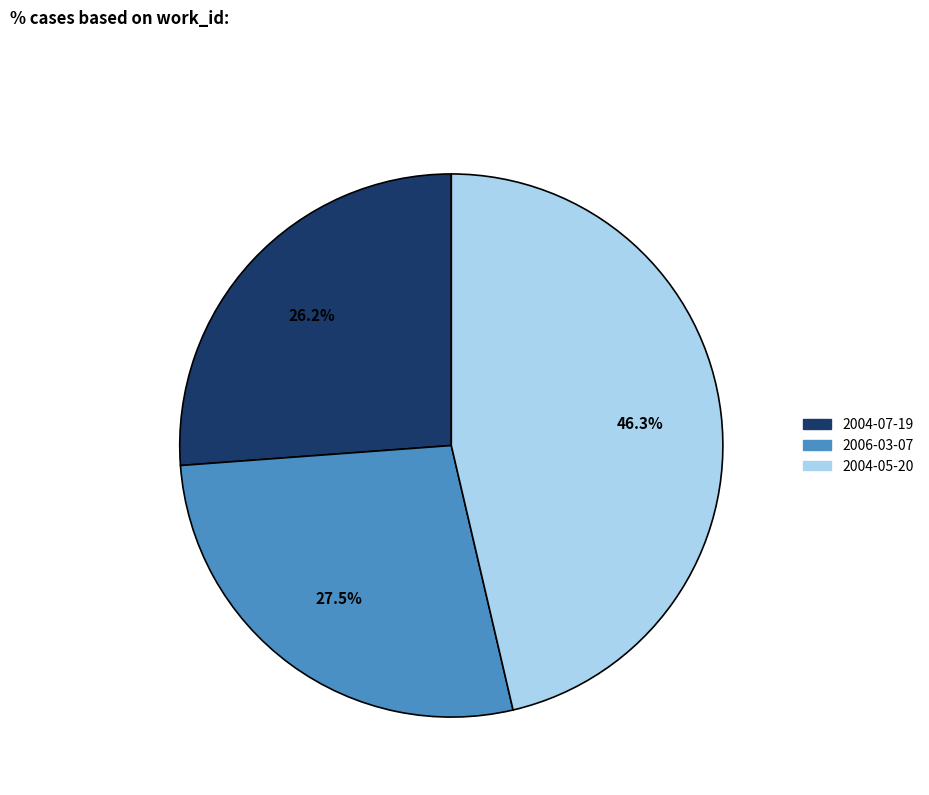

What percentage is NOT represented by 2006-03-07?

72.5%